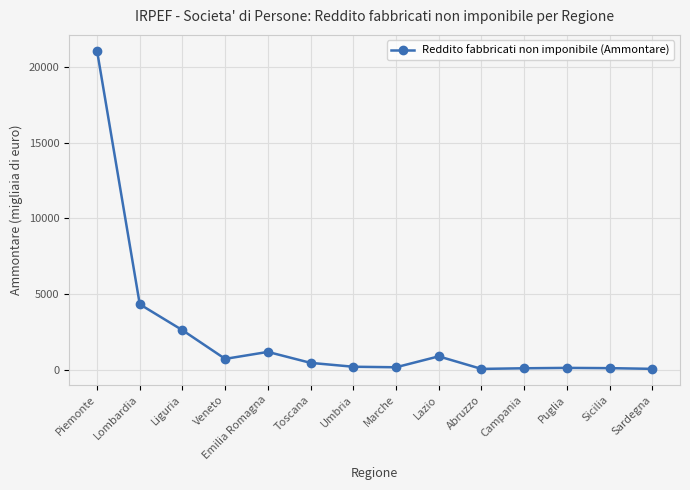

What is the maximum value shown in the chart?

21063